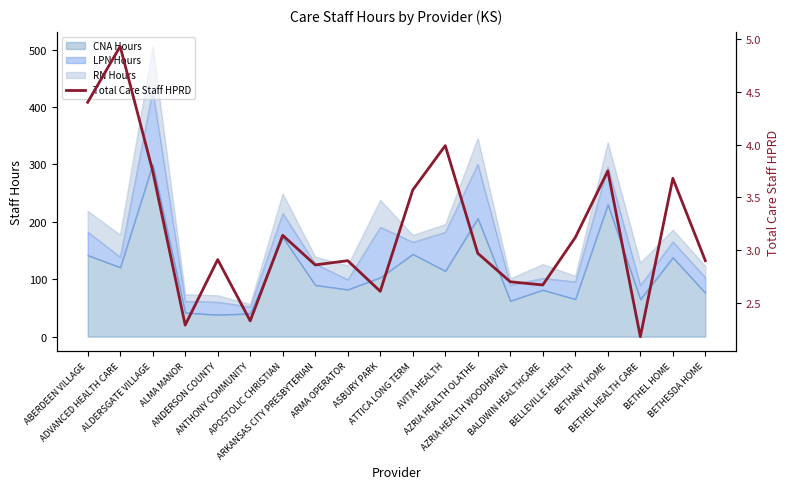

The value at BALDWIN HEALTHCARE is 2.7. True or false?

True